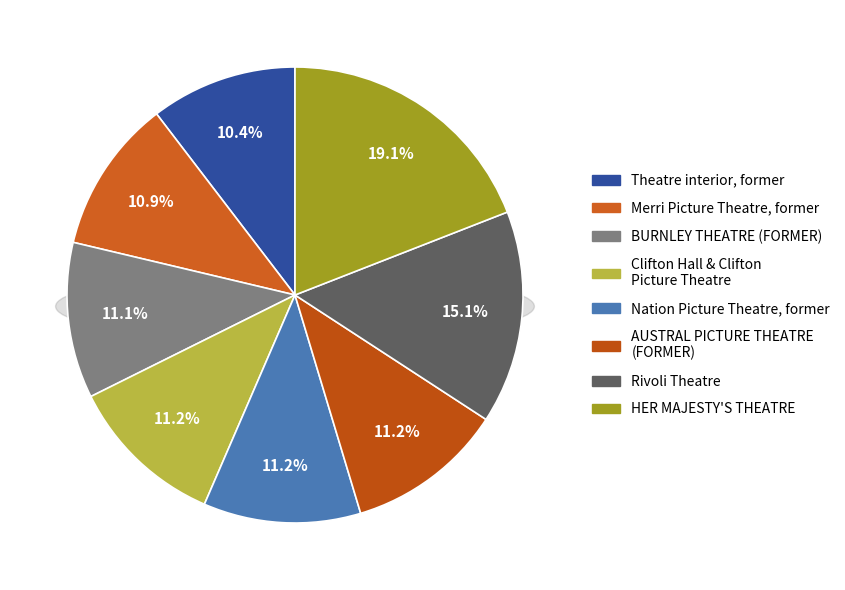

Is it true that Clifton Hall & Clifton Picture Theatre is 6% of the pie?

False